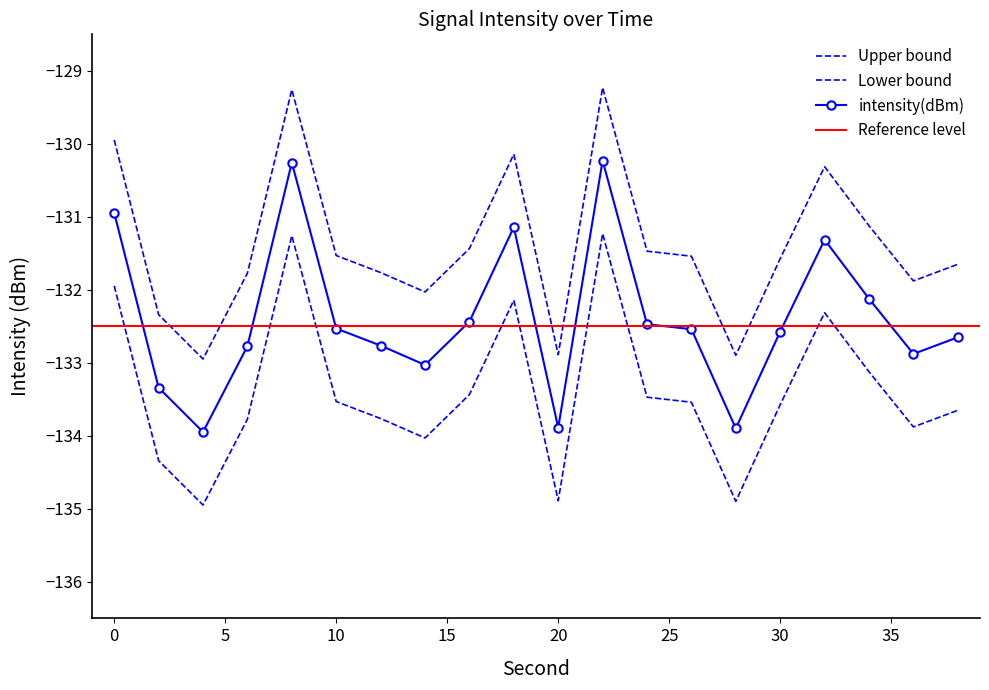

Does the chart have visible grid lines?

No